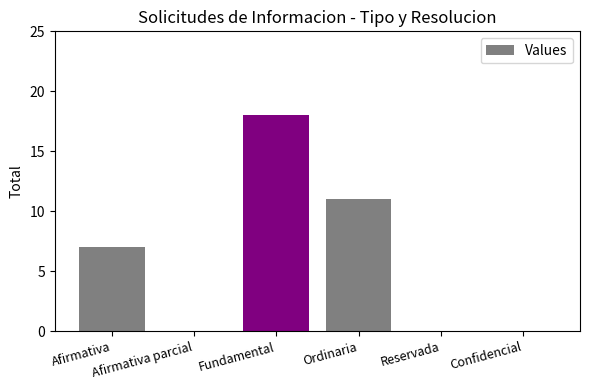

What is the greatest value displayed?

18